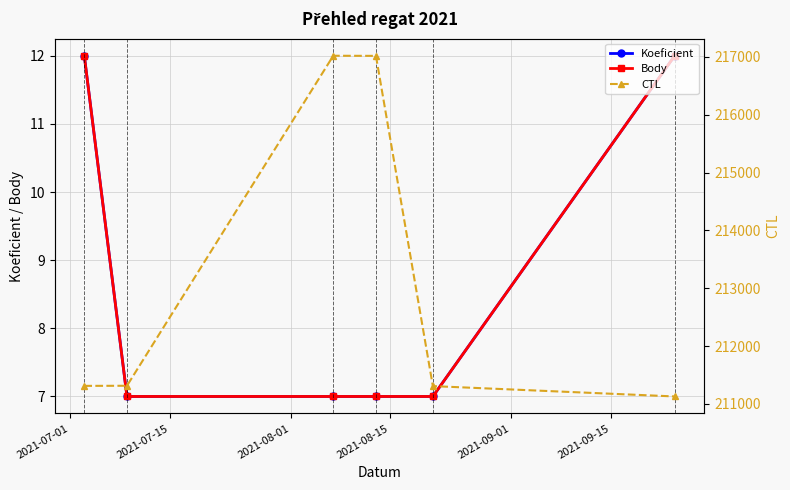

Reading right to left, extract all data points from this chart.

Koeficient: 12	7	7	7	7	12
Body: 12	7	7	7	7	12
CTL: 211130	211309	217017	217019	211315	211313